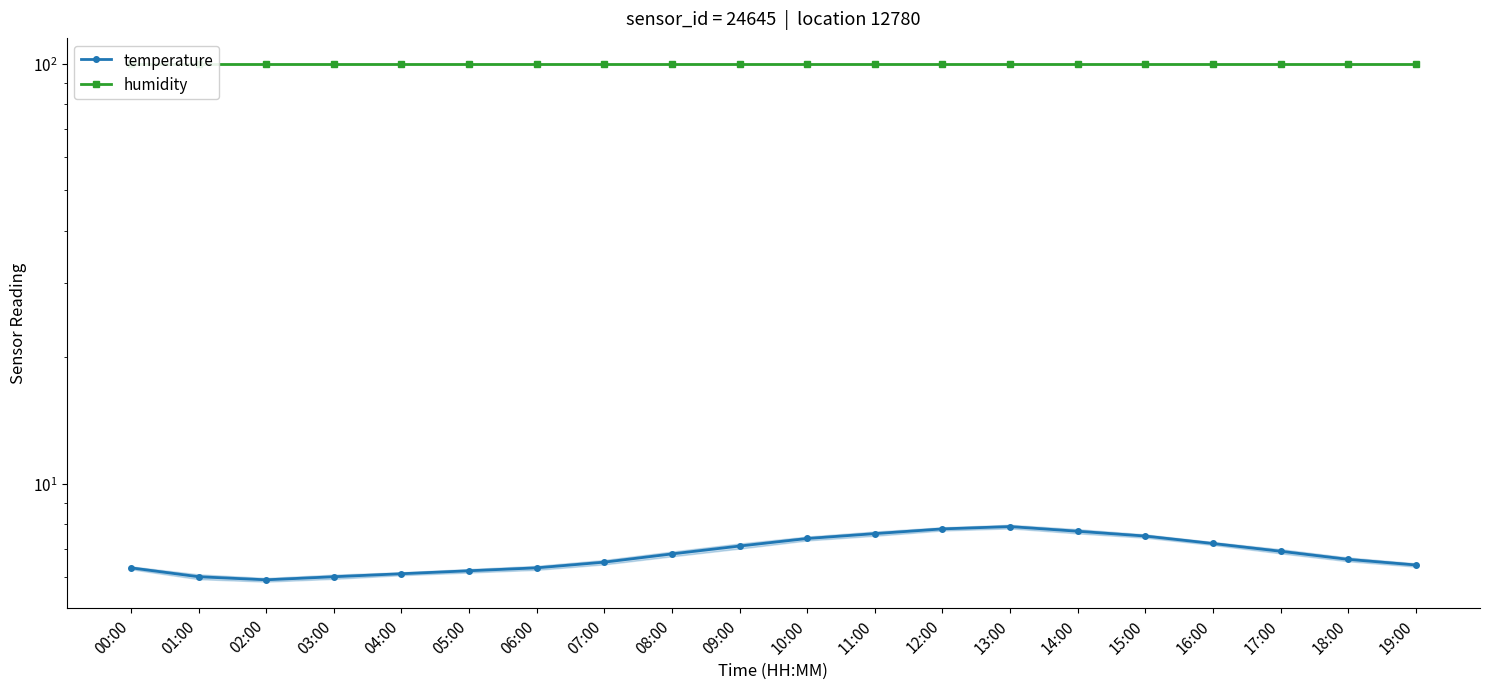

Does the chart have visible grid lines?

No